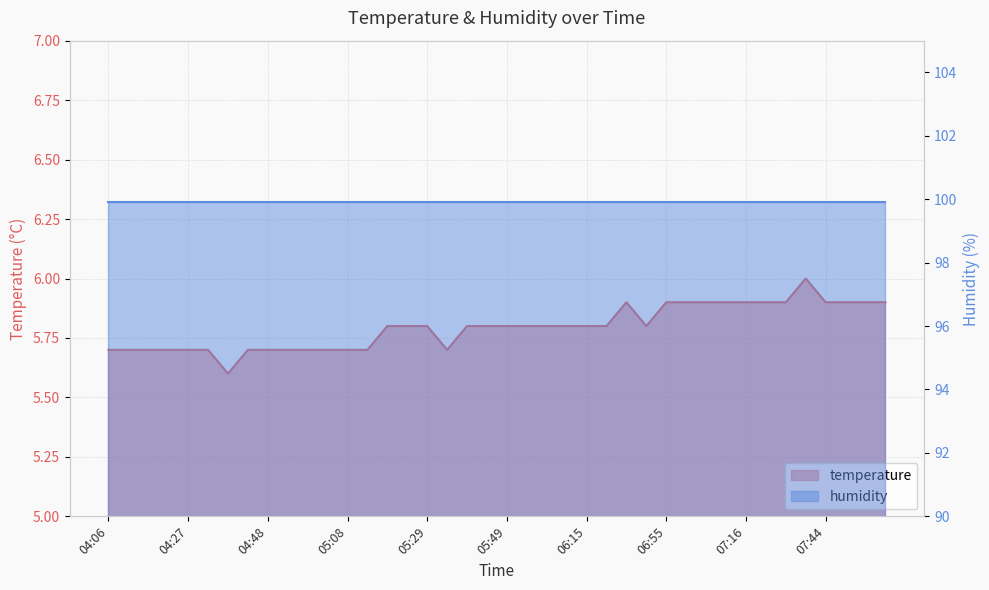

Rank the categories by value from lowest to highest.

04:38, 04:06, 04:11, 04:16, 04:21, 04:27, 04:32, 04:43, 04:48, 04:53, 04:58, 05:03, 05:08, 05:14, 05:34, 05:19, 05:24, 05:29, 05:39, 05:44, 05:49, 05:54, 05:59, 06:04, 06:15, 06:26, 06:49, 06:44, 06:55, 07:00, 07:05, 07:11, 07:16, 07:22, 07:27, 07:44, 07:56, 08:01, 08:06, 07:39